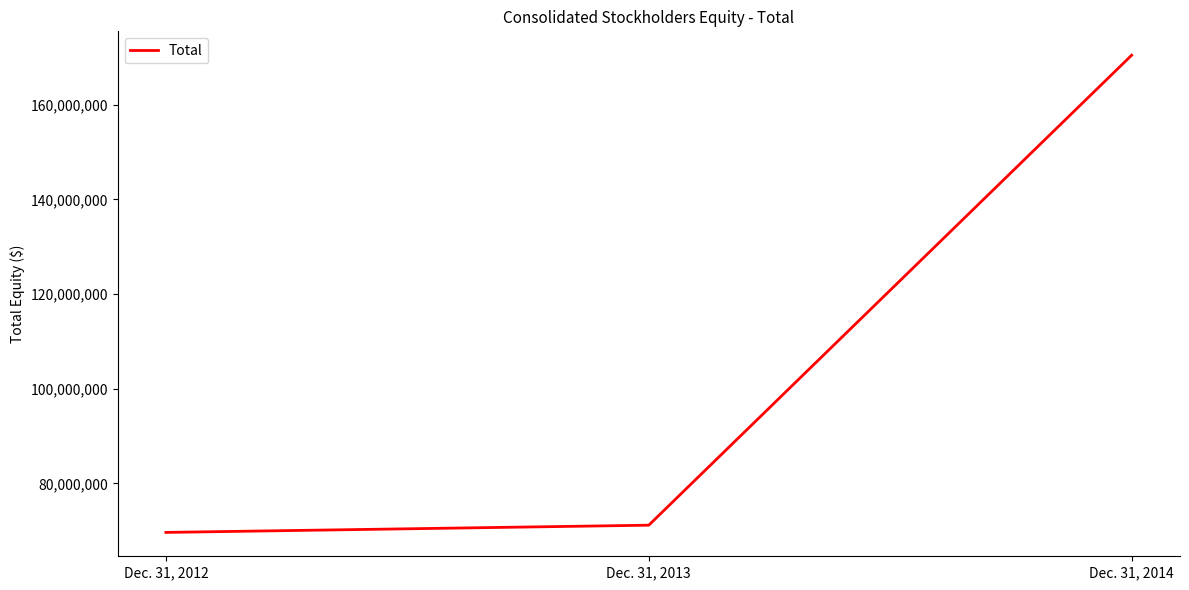

How many lines are shown in the chart?

1